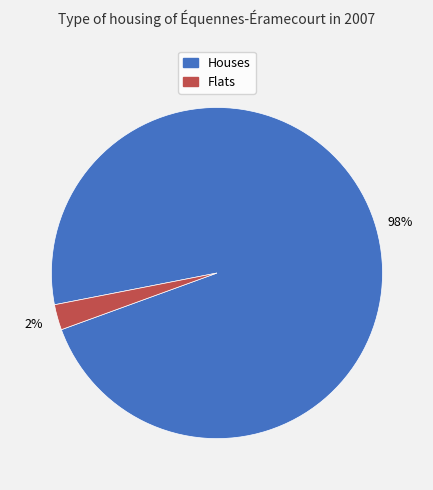

Is there any slice that represents more than half of the pie?

Yes